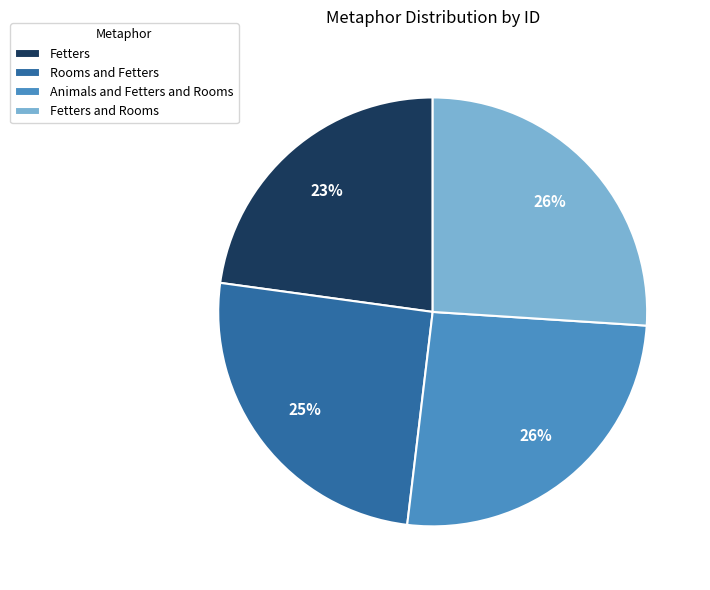

To the nearest percent, what is the difference between the largest and smallest slice percentages?

3%